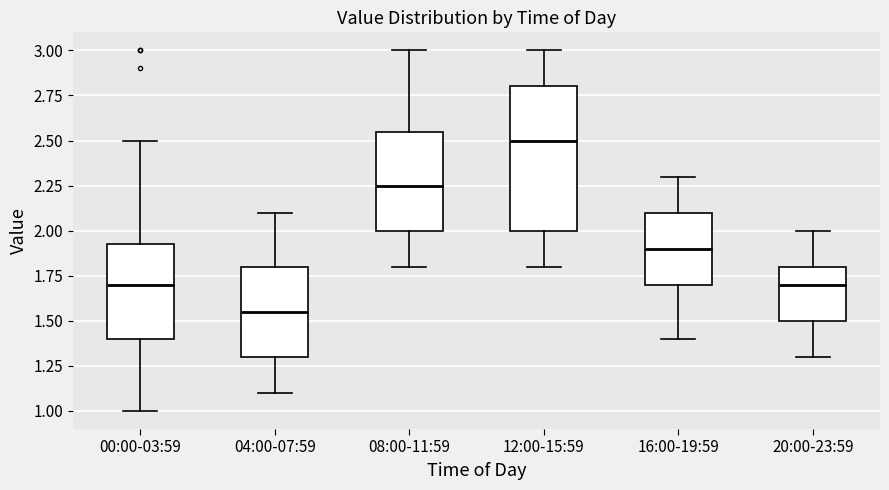

Comparing the boxes themselves (not the whiskers), which one is the tallest?

12:00-15:59